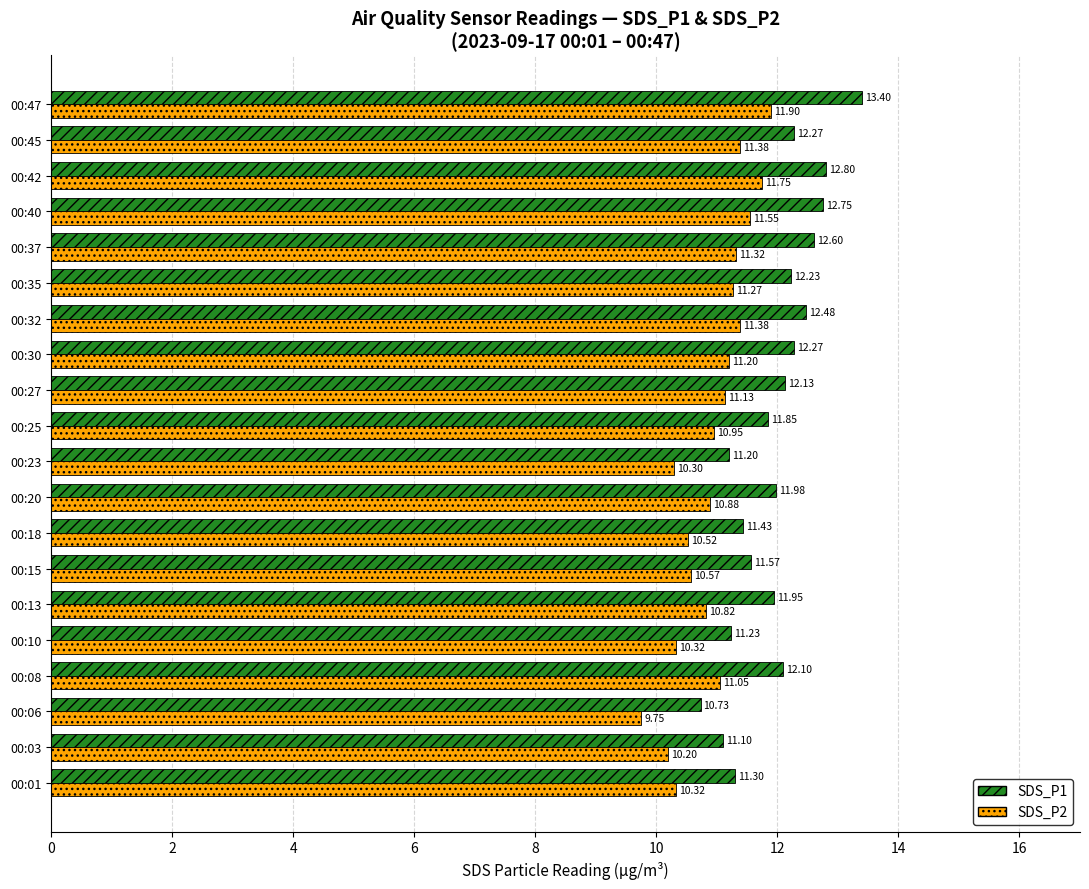

List the series in order of their overall mean, highest first.

SDS_P1, SDS_P2